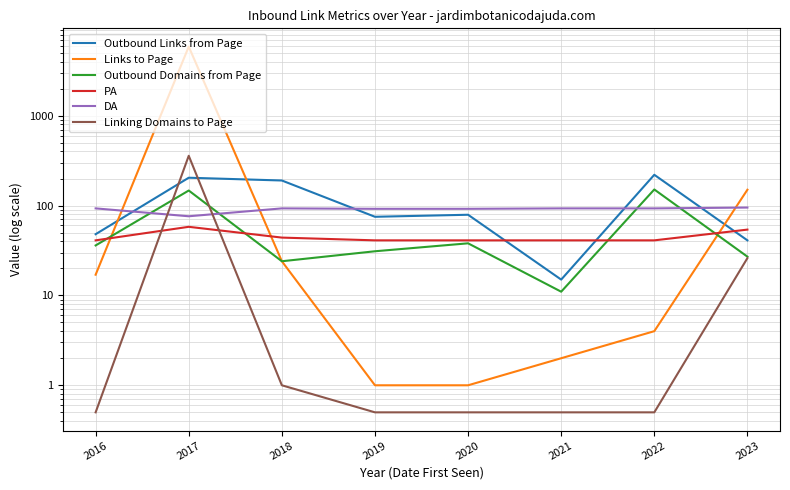

What is the difference between the maximum and second lowest values in the Outbound Domains from Page series?

127.0